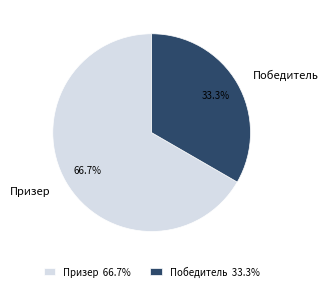

Count the number of slices in the pie.

2